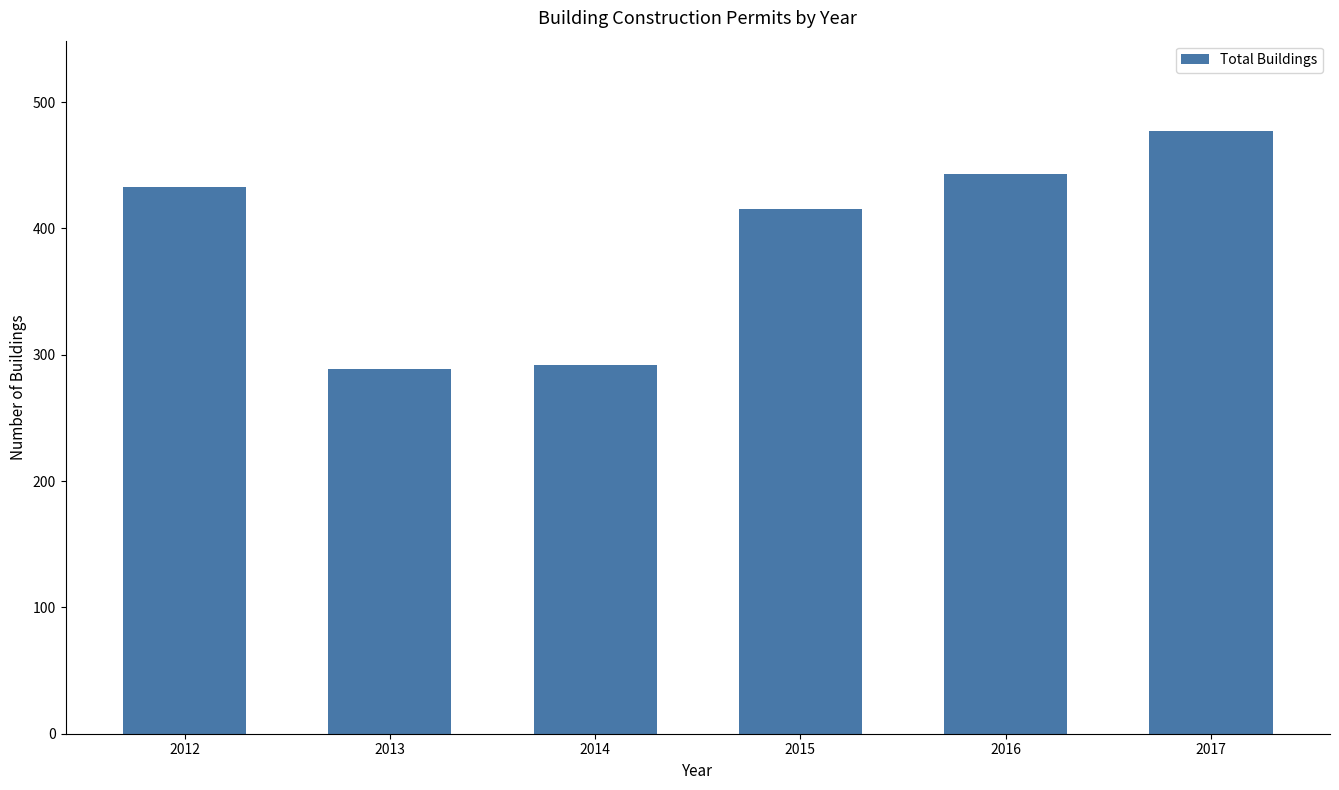

What is the minimum value shown in the chart?

289